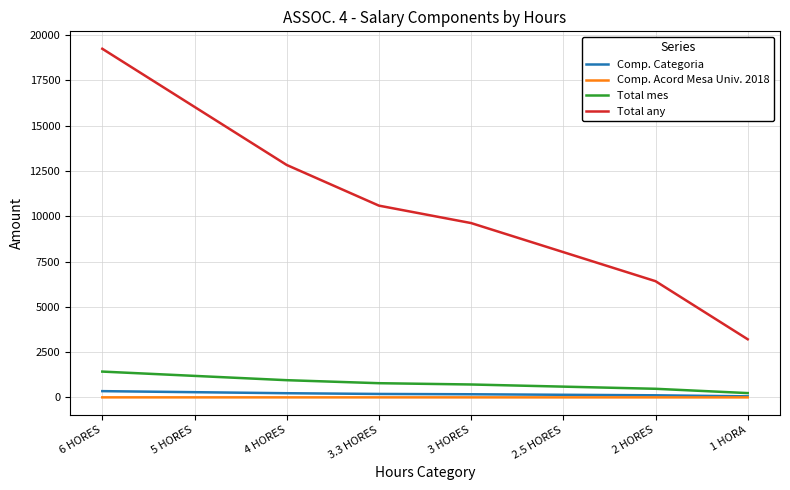

What is the highest value of the Total any series?

19249.6